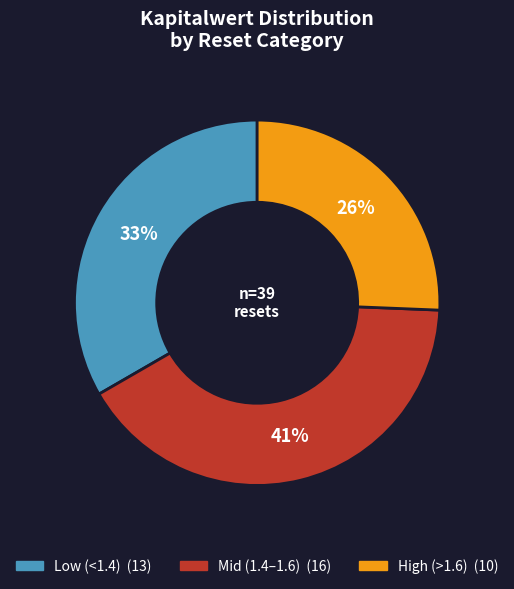

To the nearest percent, what is the difference between the largest and smallest slice percentages?

15%